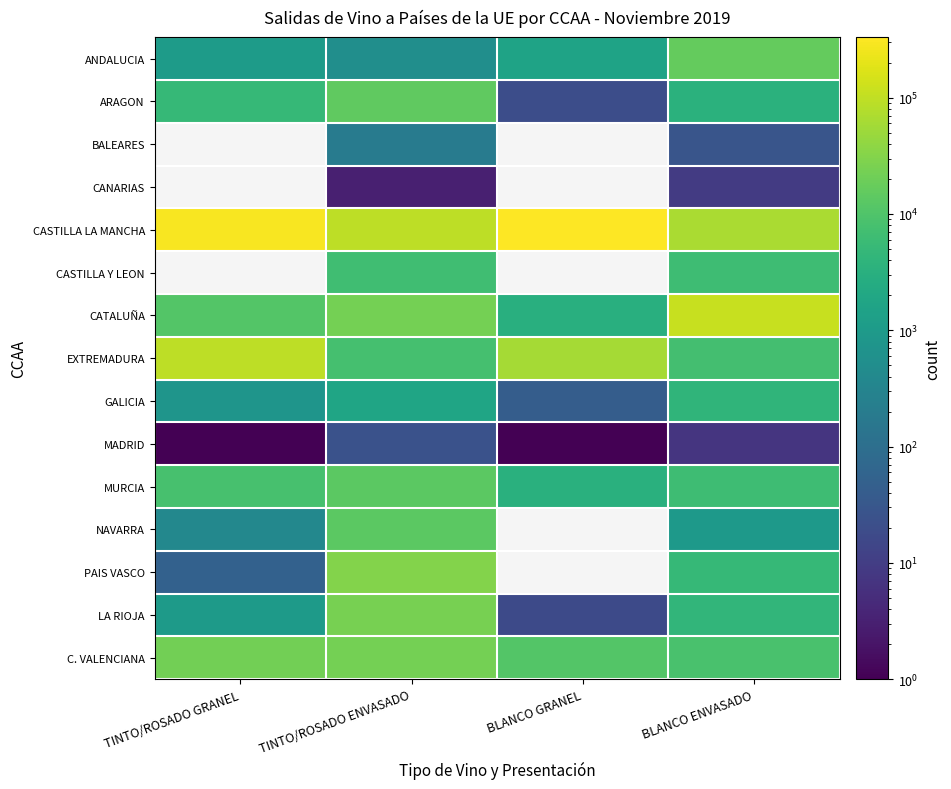

Which series has the largest total across all categories?

CASTILLA LA MANCHA